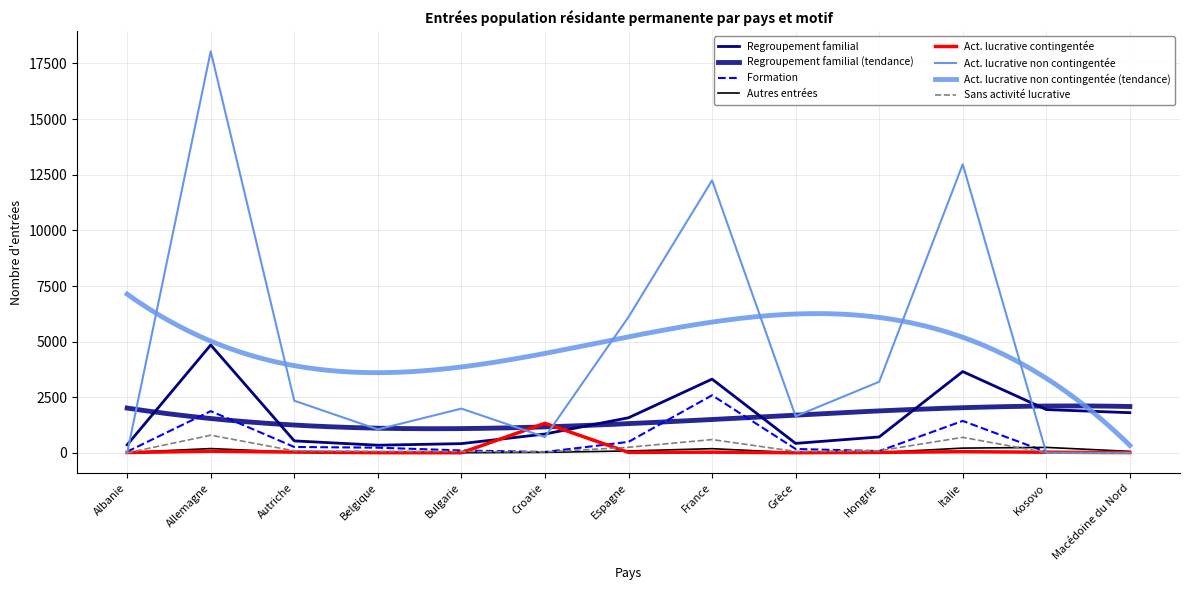

What is the difference between the second highest and minimum values in the Autres entrées series?

207